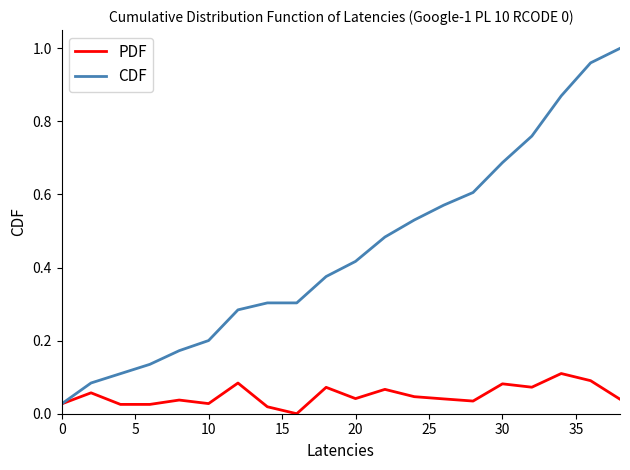

Which series has the widest spread of values?

CDF